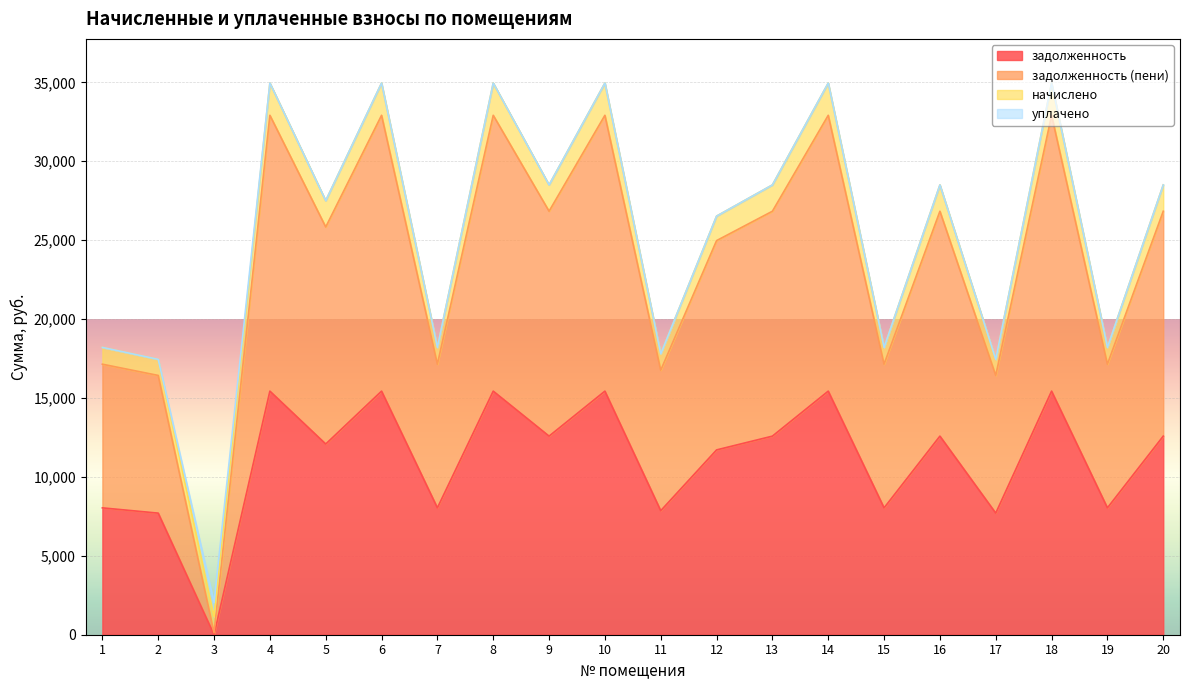

True or false: задолженность (пени) has more than 2 points higher than both neighbors.

True